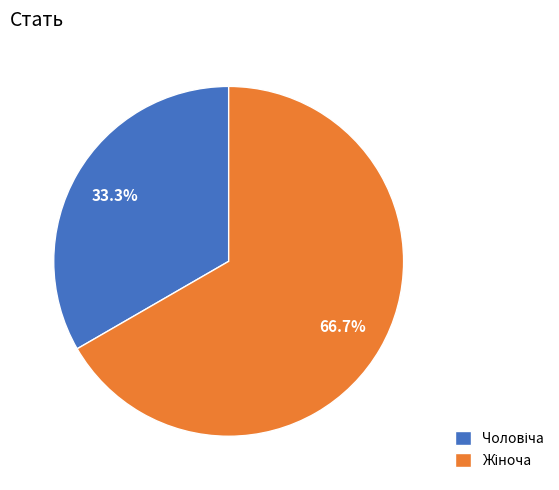

Is there any slice that represents more than half of the pie?

Yes